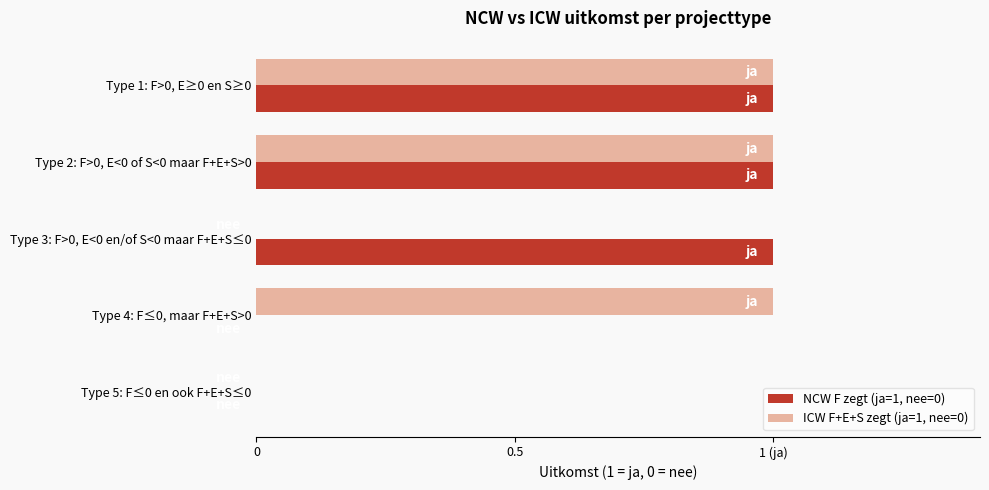

What is the difference between the second highest and minimum values in the ICW F+E+S zegt (ja=1, nee=0) series?

1